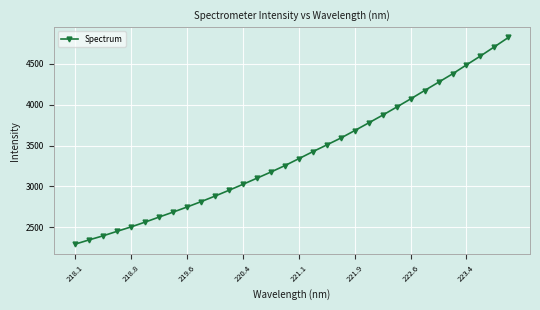

What is the difference between the maximum and second lowest values?

2477.9